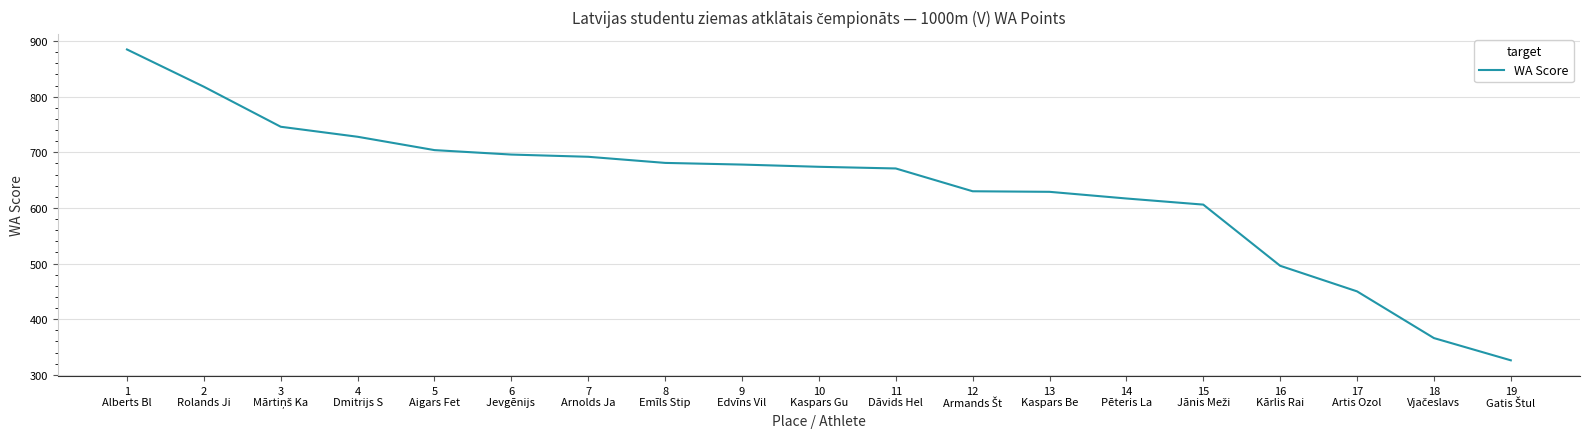

What is the maximum value shown in the chart?

885